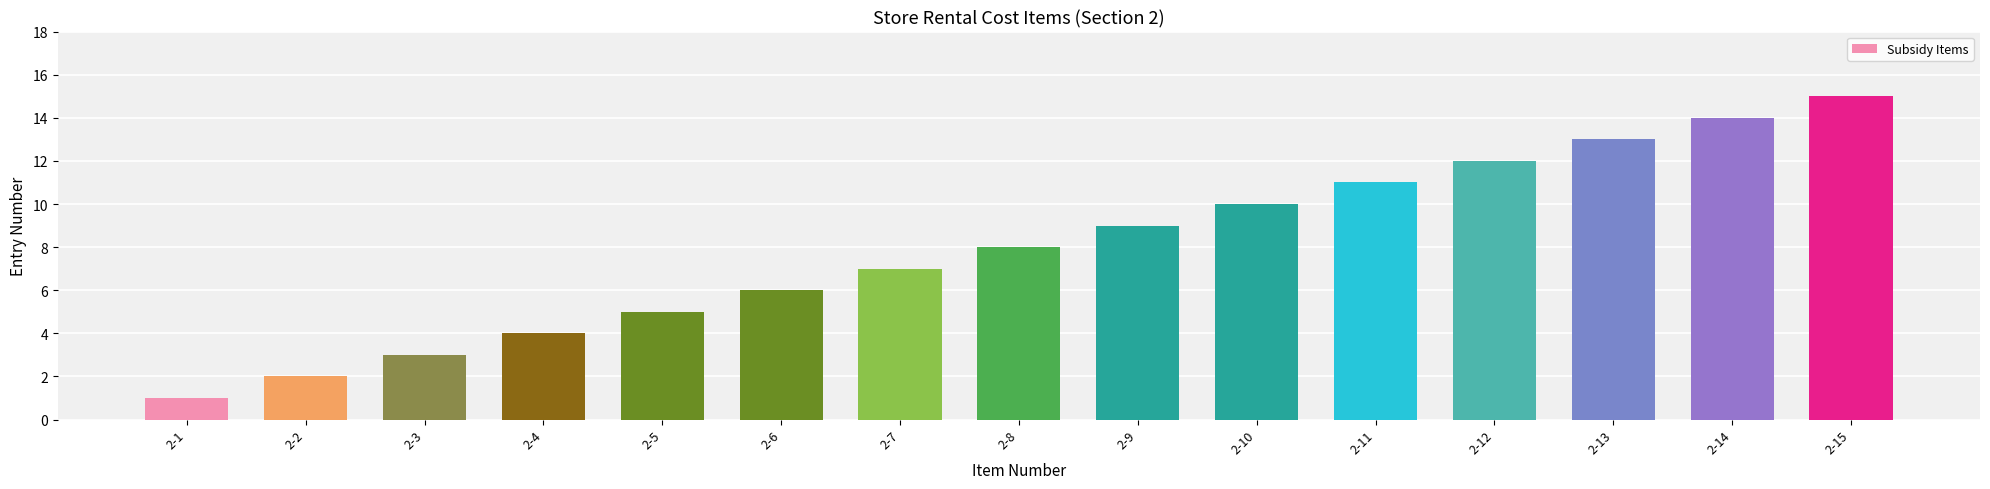

Reading right to left, list all the values displayed in this chart.

15	14	13	12	11	10	9	8	7	6	5	4	3	2	1